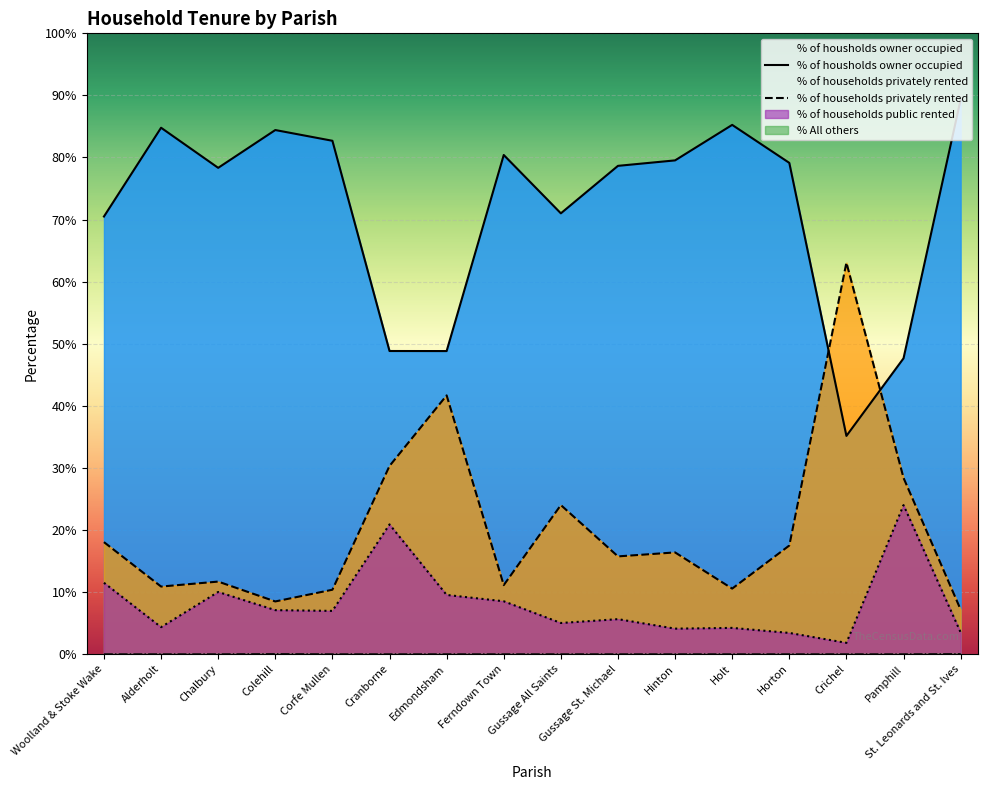

How many times do % of households privately rented and % of housholds owner occupied cross each other?

2